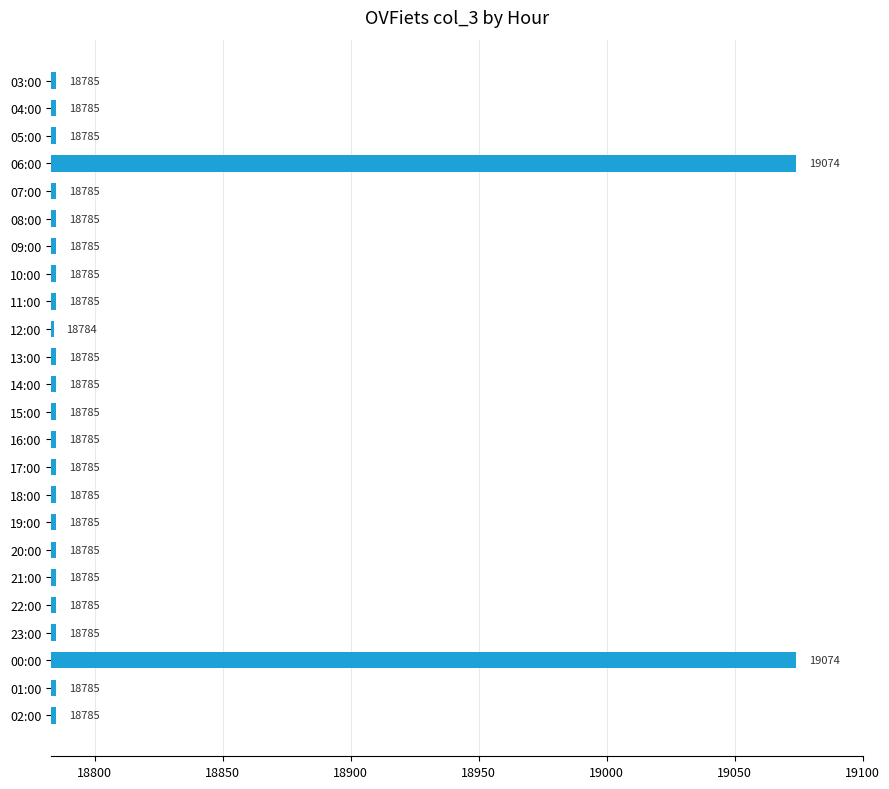

Reading top to bottom, list all the values displayed in this chart.

03:00=18785	04:00=18785	05:00=18785	06:00=19074	07:00=18785	08:00=18785	09:00=18785	10:00=18785	11:00=18785	12:00=18784	13:00=18785	14:00=18785	15:00=18785	16:00=18785	17:00=18785	18:00=18785	19:00=18785	20:00=18785	21:00=18785	22:00=18785	23:00=18785	00:00=19074	01:00=18785	02:00=18785